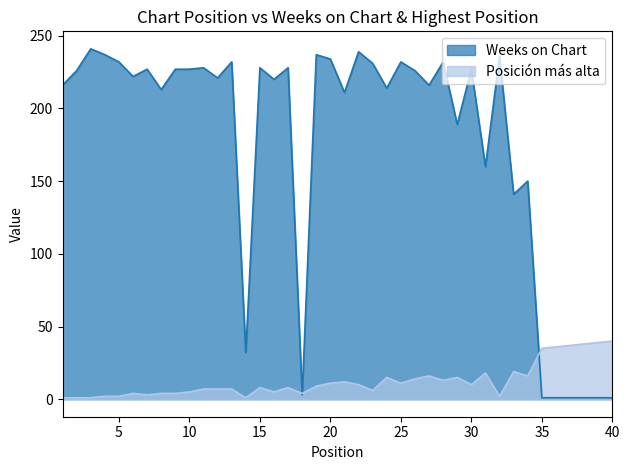

What is the value of the Weeks on Chart point at the 7th from the left?

227